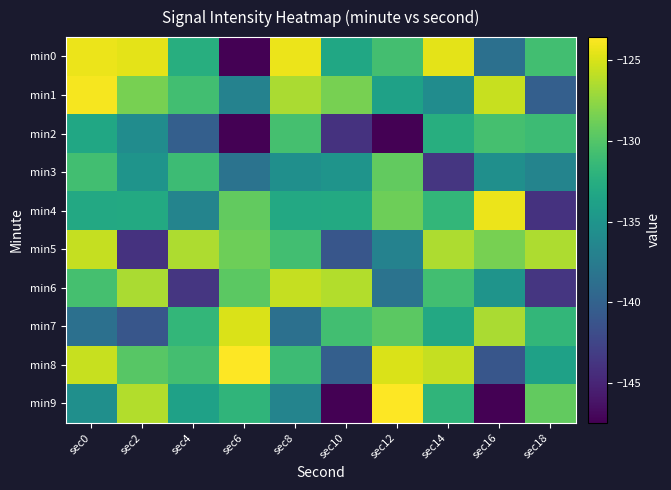

At sec12, list the series in order from smallest to largest.

min2, min6, min5, min1, min0, min7, min3, min4, min8, min9